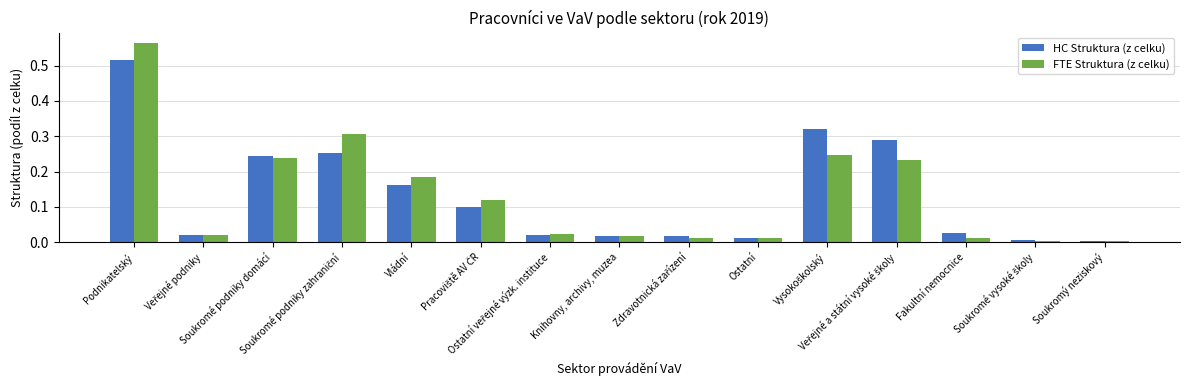

What is the sum of all HC Struktura (z celku) values?

2.0